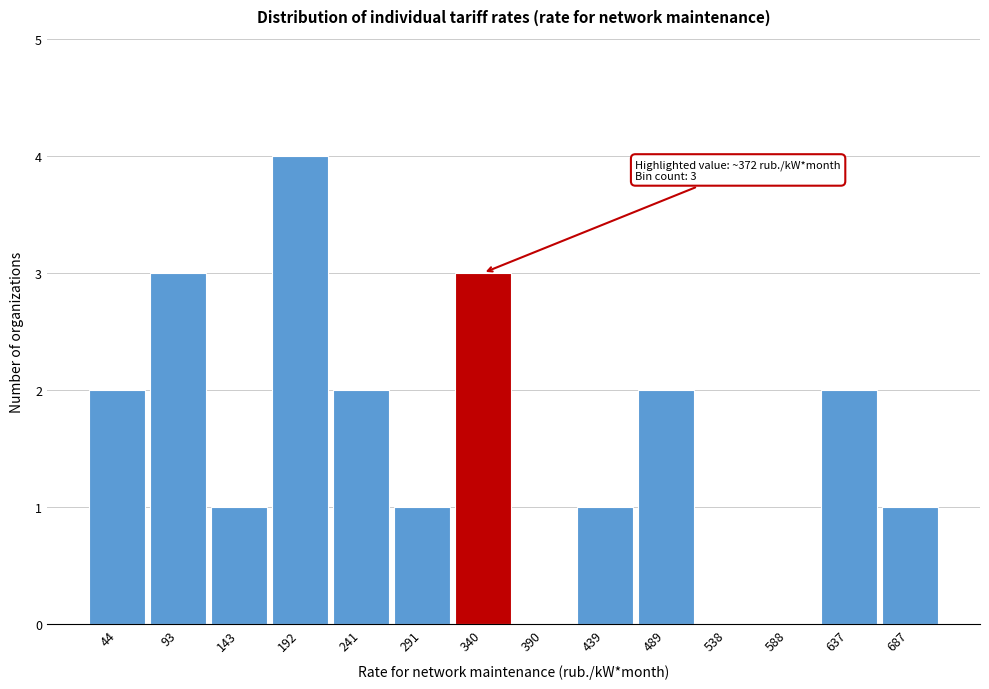

Reading right to left, transcribe all the data shown in this chart.

687=1	637=2	588=0	538=0	489=2	439=1	390=0	340=3	291=1	241=2	192=4	143=1	93=3	44=2